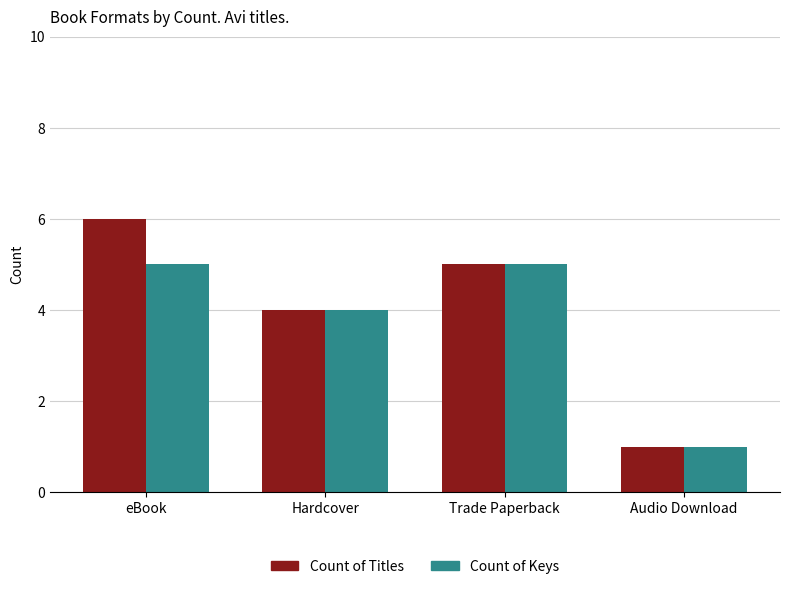

Rank the series by their average value, from lowest to highest.

Count of Keys, Count of Titles